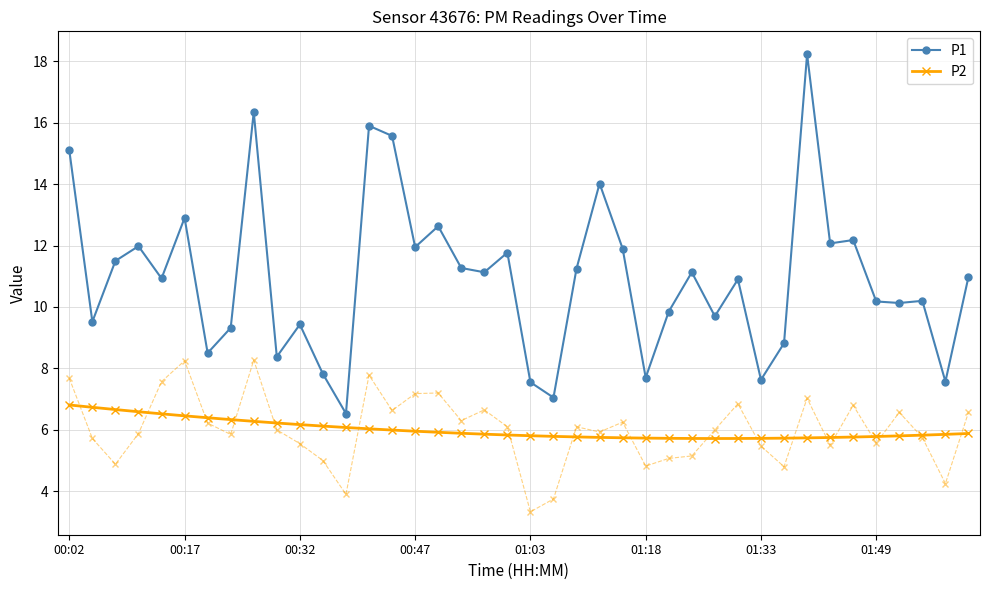

True or false: P1 and P2 cross at least once.

False